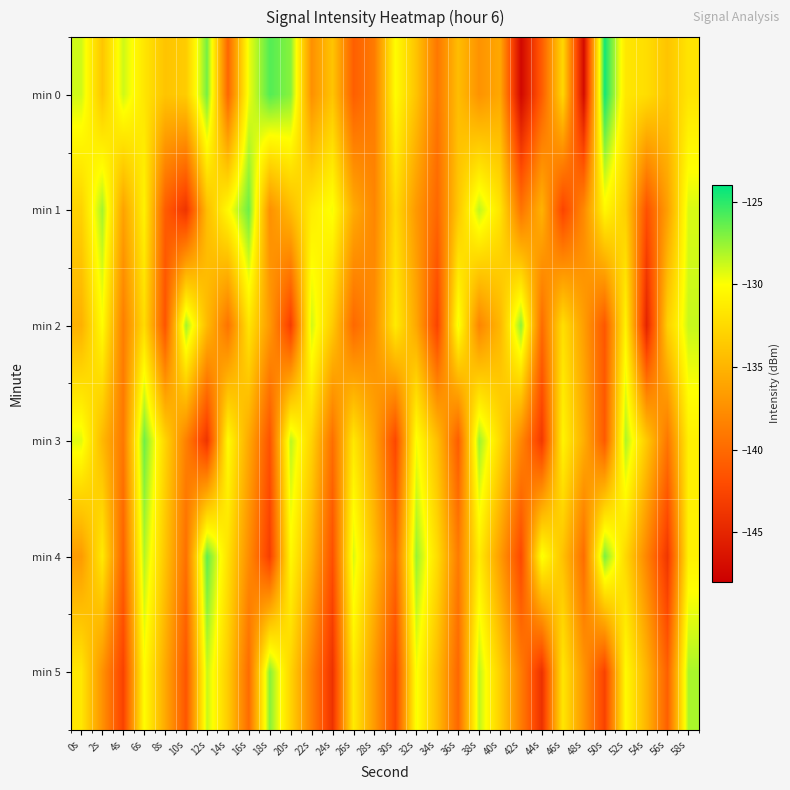

How many categories are shown in the chart?

30